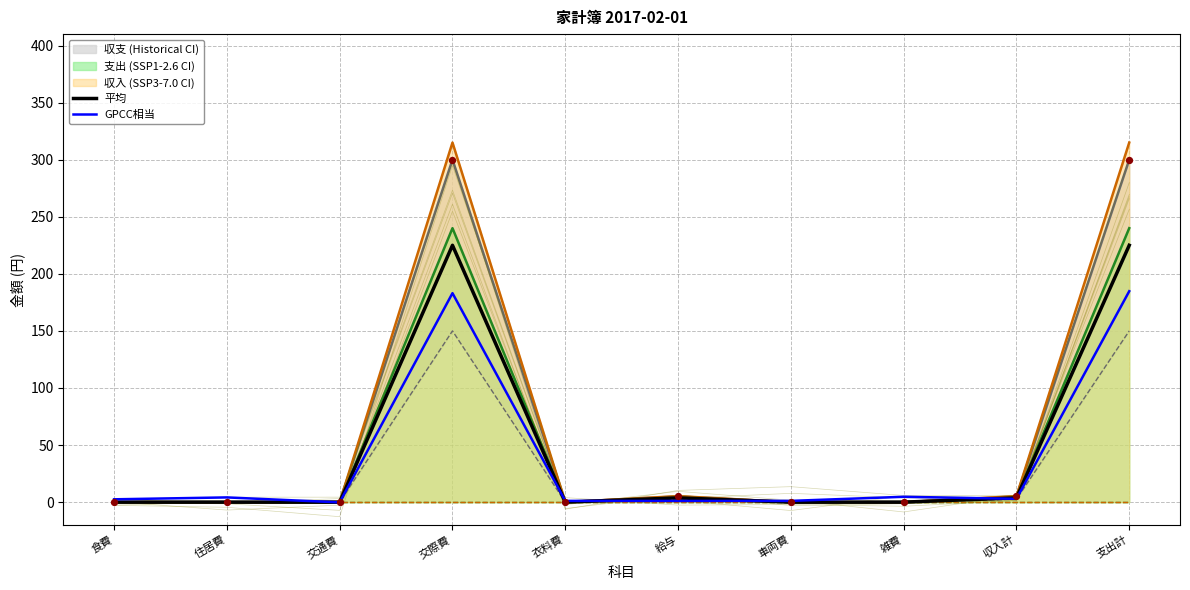

At which category is the sum across all series the highest?

支出計